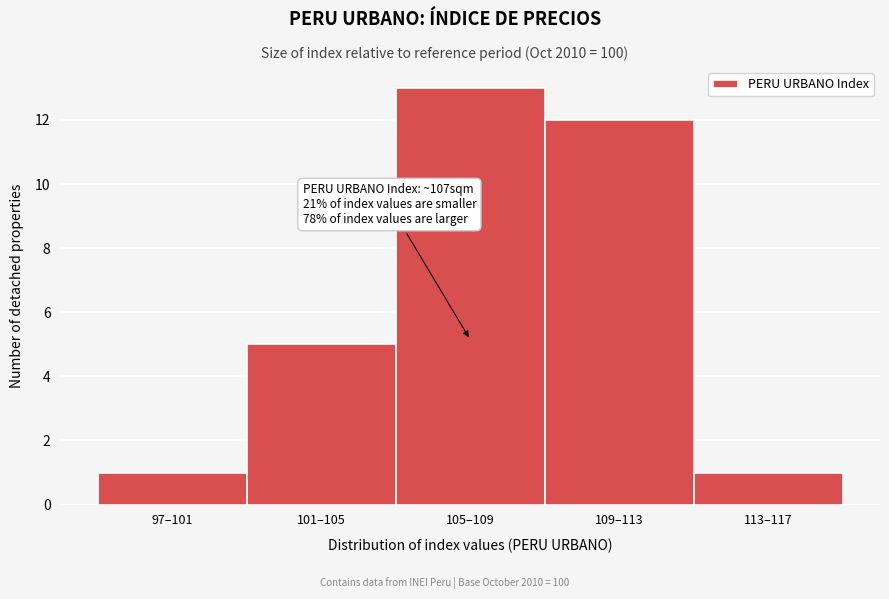

Reading right to left, list all the values displayed in this chart.

113–117=1	109–113=12	105–109=13	101–105=5	97–101=1